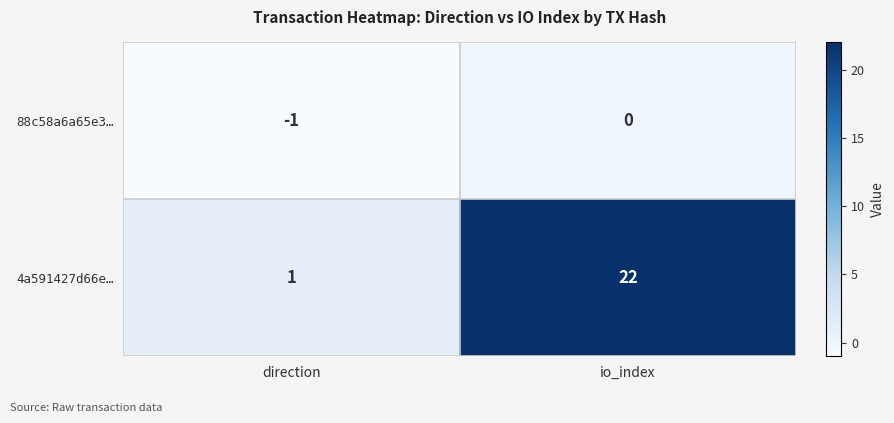

Reading left to right, what are all the values shown in this chart?

88c58a6a65e3…: direction=-1	io_index=0
4a591427d66e…: direction=1	io_index=22